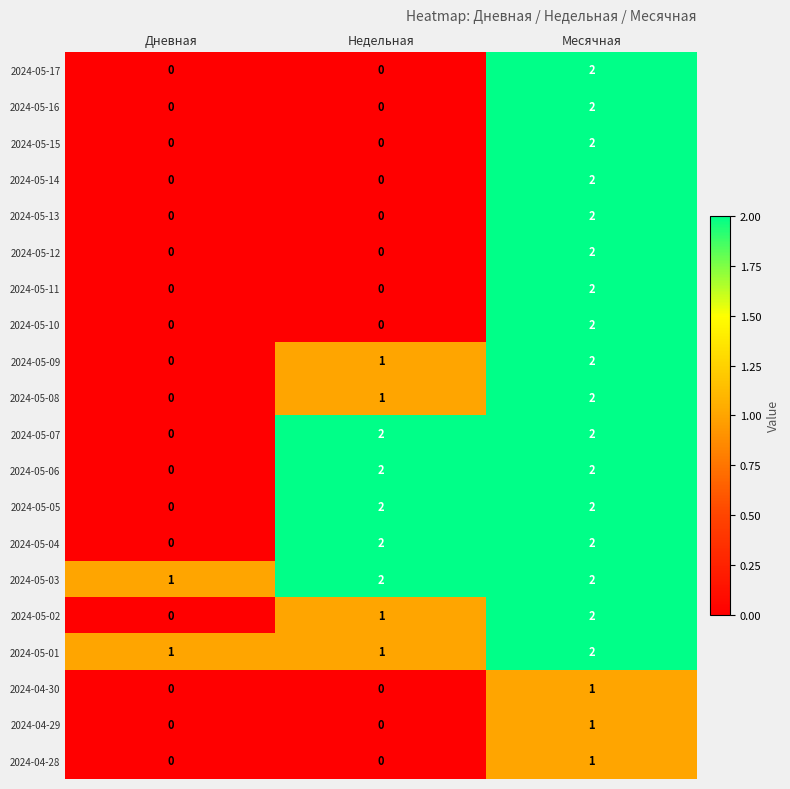

How many categories are shown in the chart?

3